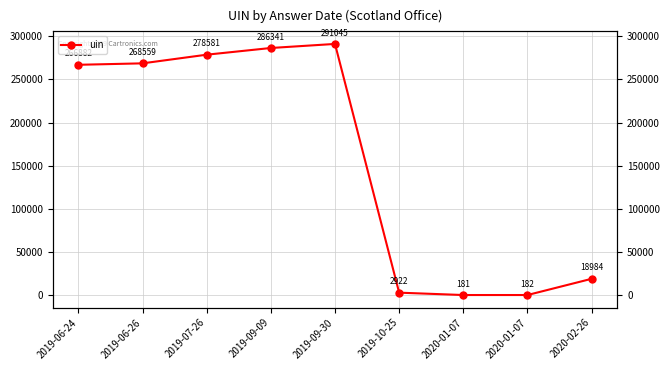

Reading left to right, list all the values displayed in this chart.

266882	268559	278581	286341	291045	2922	181	182	18984